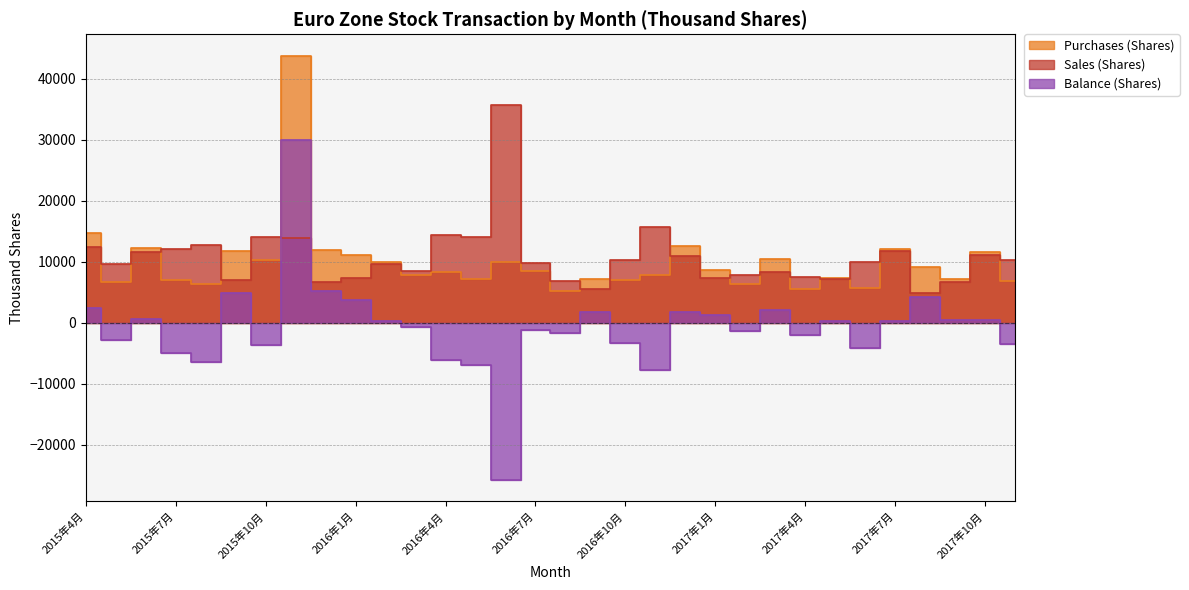

What are all the series names shown in the legend?

Purchases (Shares), Sales (Shares), Balance (Shares)